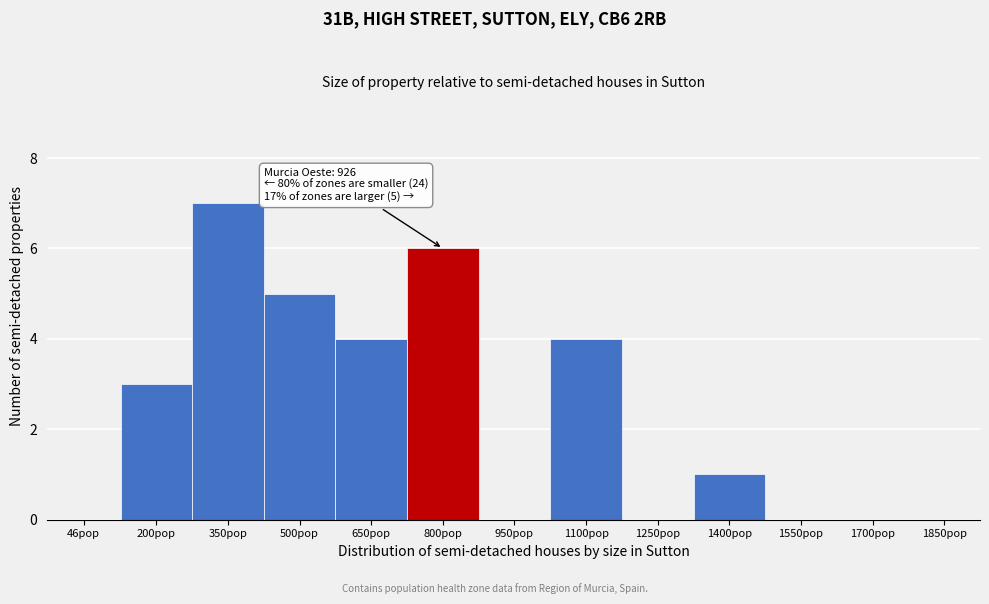

Reading right to left, extract all data points from this chart.

1850pop=0	1700pop=0	1550pop=0	1400pop=1	1250pop=0	1100pop=4	950pop=0	800pop=6	650pop=4	500pop=5	350pop=7	200pop=3	46pop=0